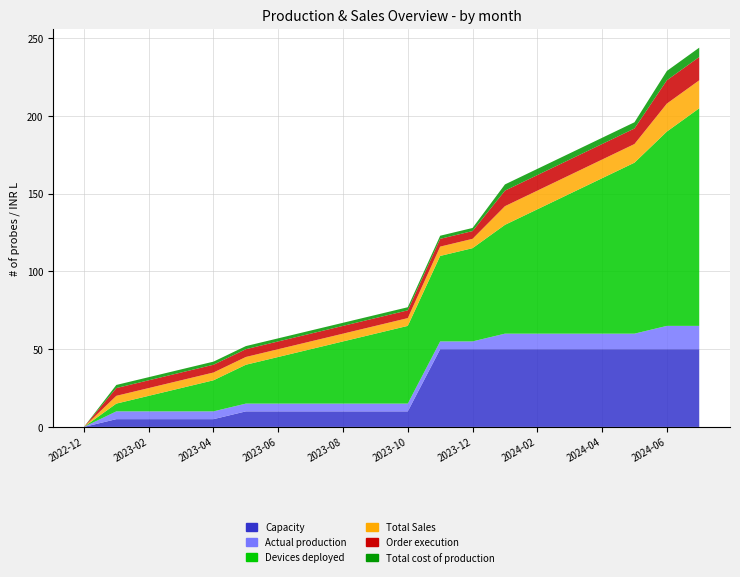

Reading right to left, list all the values displayed in this chart.

Capacity: 50	50	50	50	50	50	50	50	50	10	10	10	10	10	10	5	5	5	5	0
Actual production: 15	15	10	10	10	10	10	5	5	5	5	5	5	5	5	5	5	5	5	0
Devices deployed: 140	125	110	100	90	80	70	60	55	50	45	40	35	30	25	20	15	10	5	0
Total Sales: 18	18	12	12	12	12	12	6	6	5	5	5	5	5	5	5	5	5	5	0
Order execution: 15	15	10	10	10	10	10	5	5	5	5	5	5	5	5	5	5	5	5	0
Total cost of production: 6	6	4	4	4	4	4	2	2	2	2	2	2	2	2	2	2	2	2	0